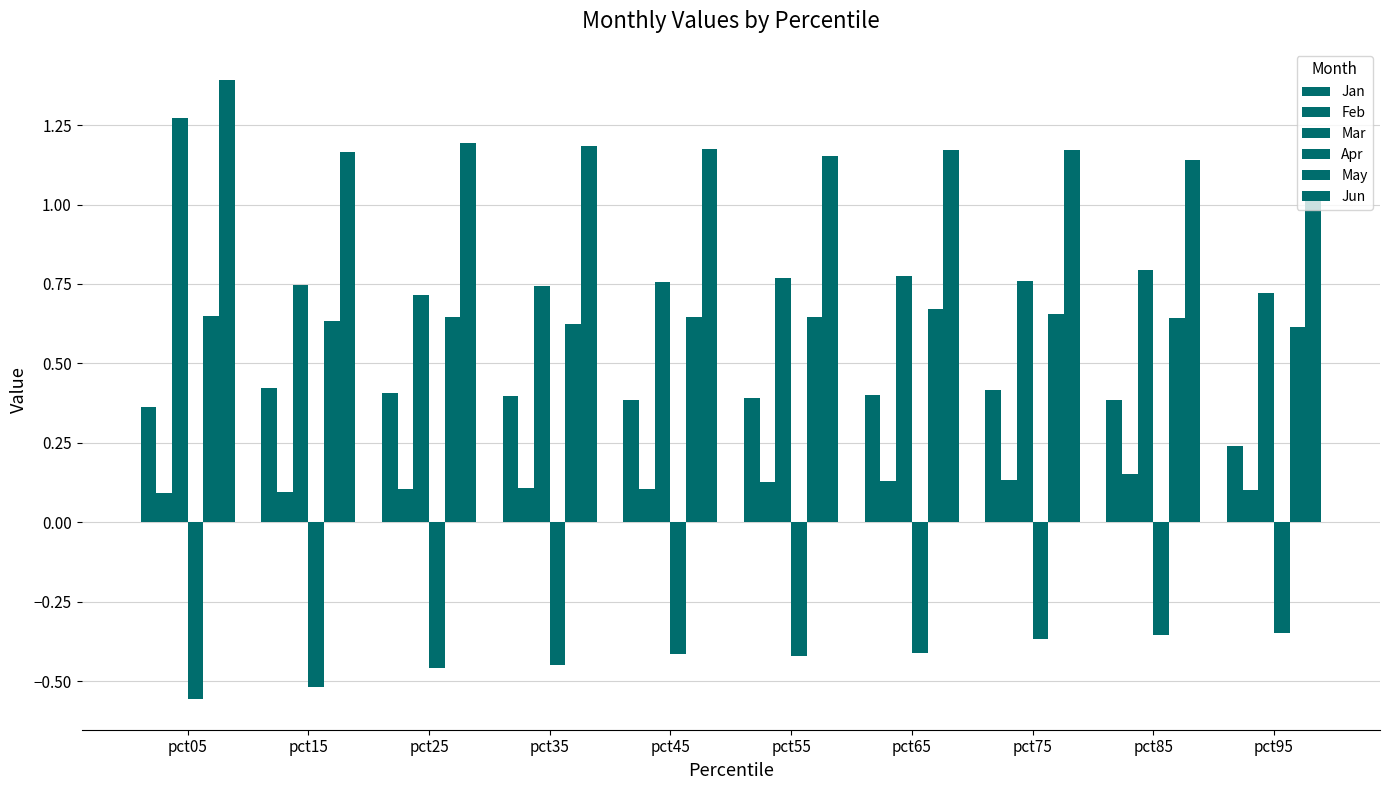

At which category does the chart reach its minimum across all series?

pct05